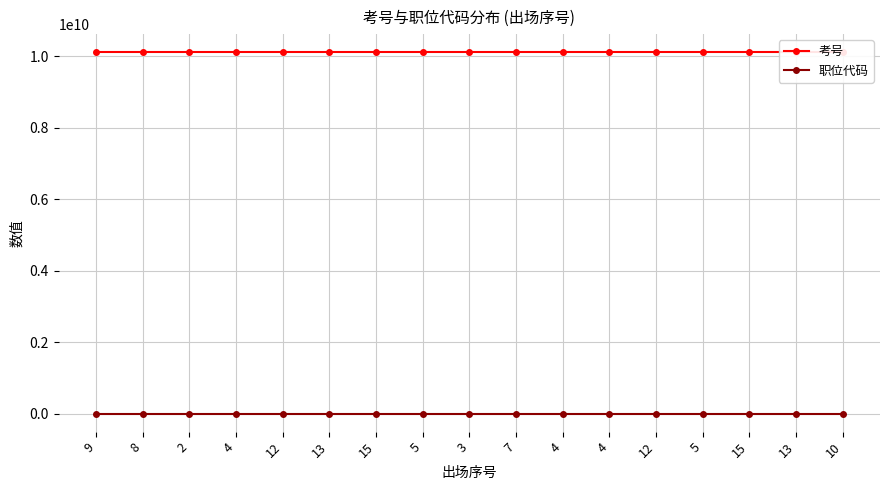

Which category has the lowest value in the 职位代码 series?

9